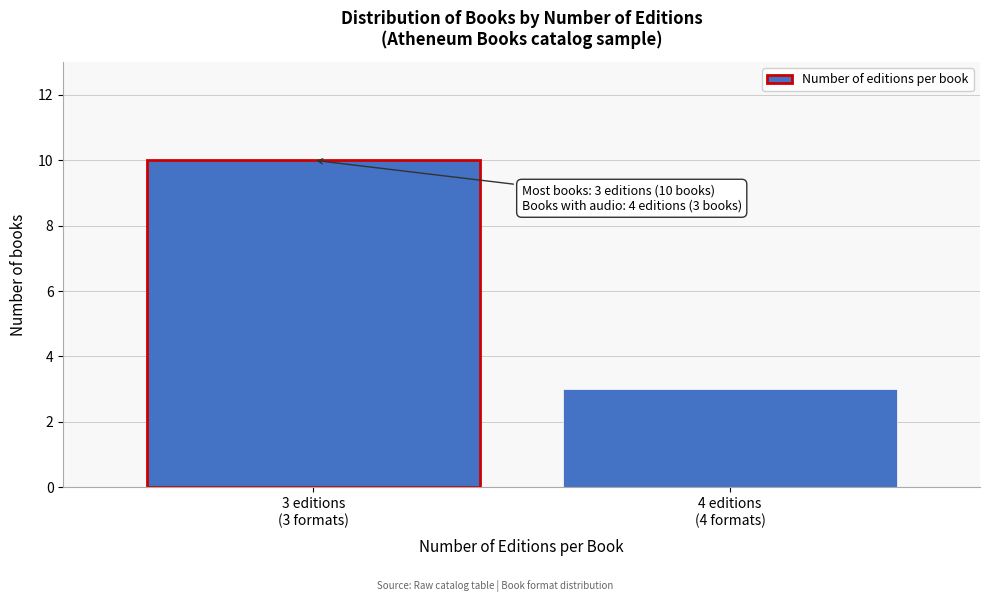

Reading left to right, transcribe all the data shown in this chart.

10	3